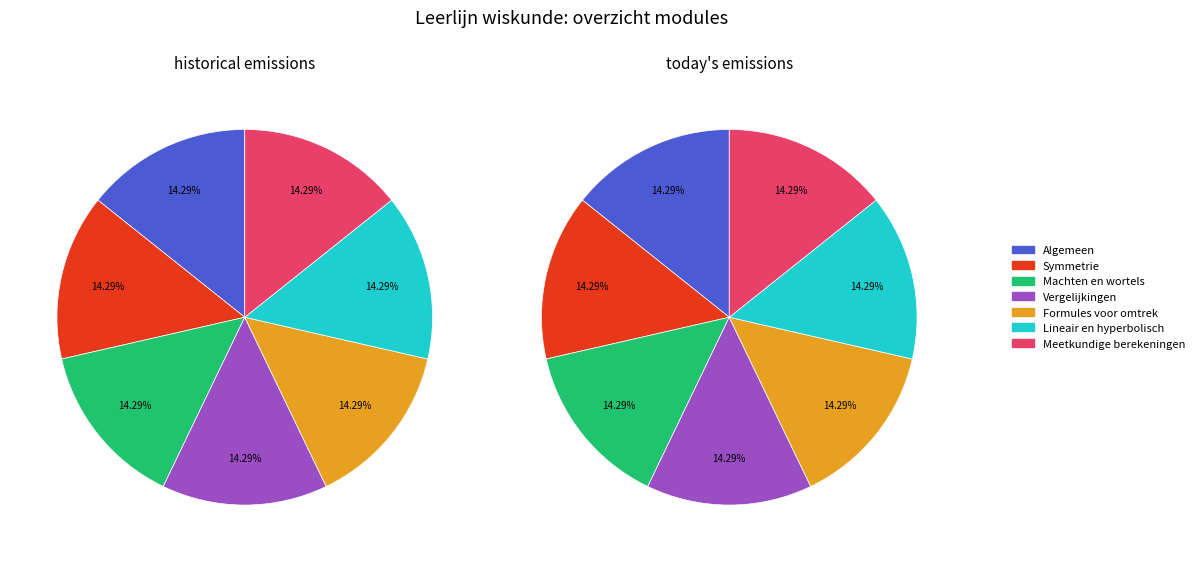

Which slice is the largest?

Meetkundige berekeningen